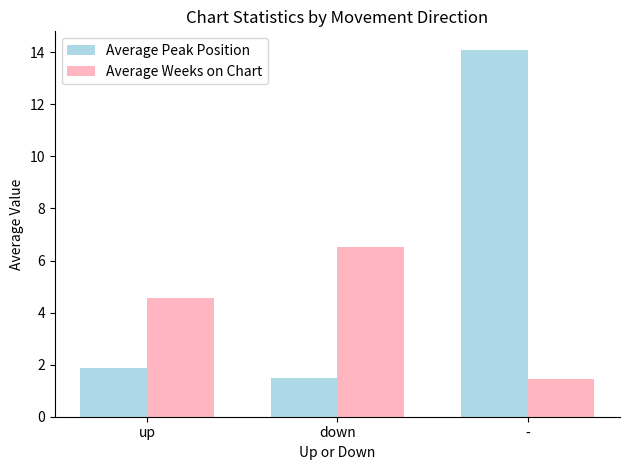

What is the difference between the highest and lowest values at up?

2.7